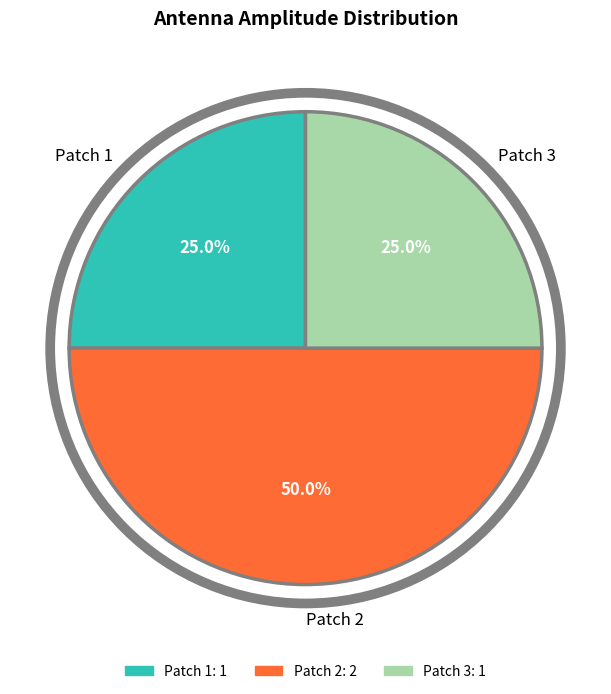

What percentage is NOT represented by Patch 3?

75.0%